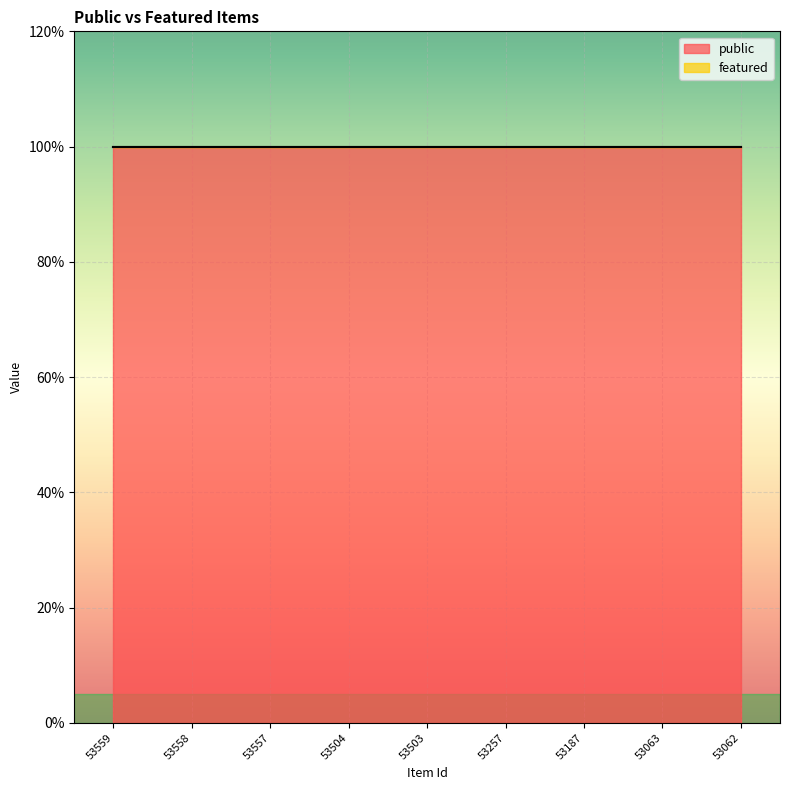

What is the spread (max minus min) of values at 53559?

1